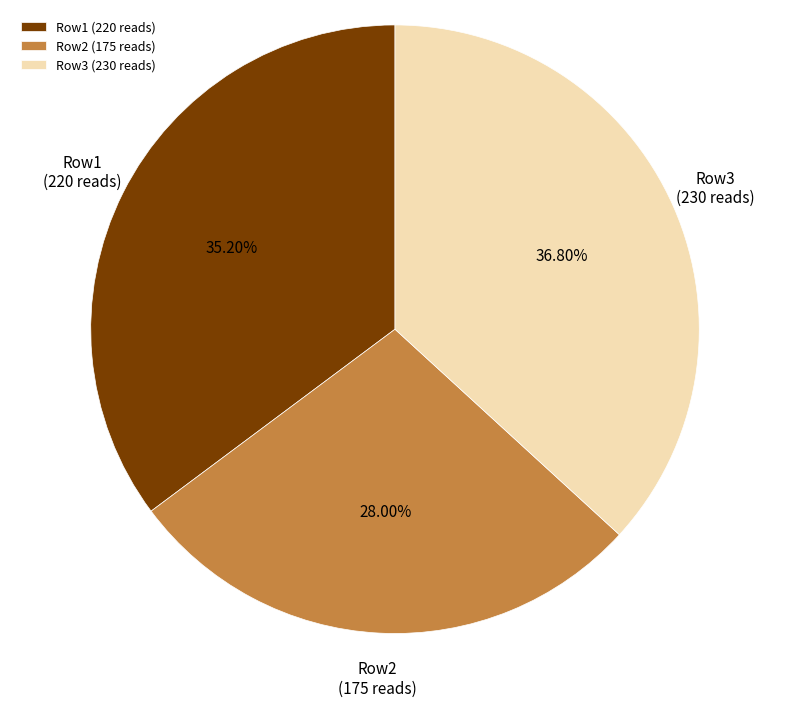

Which slice is the smallest?

Row2 (175 reads)